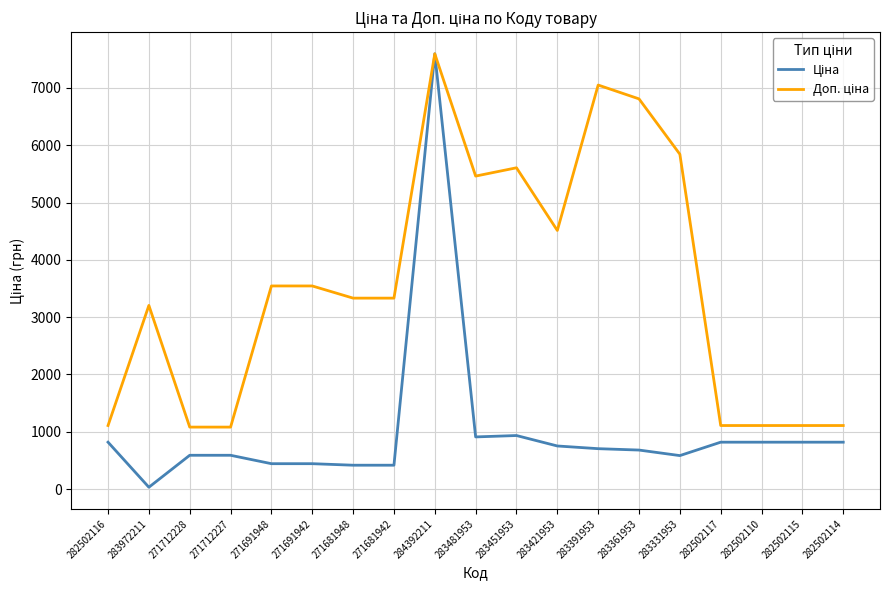

What is the total value across all series at 283421953?

5265.5